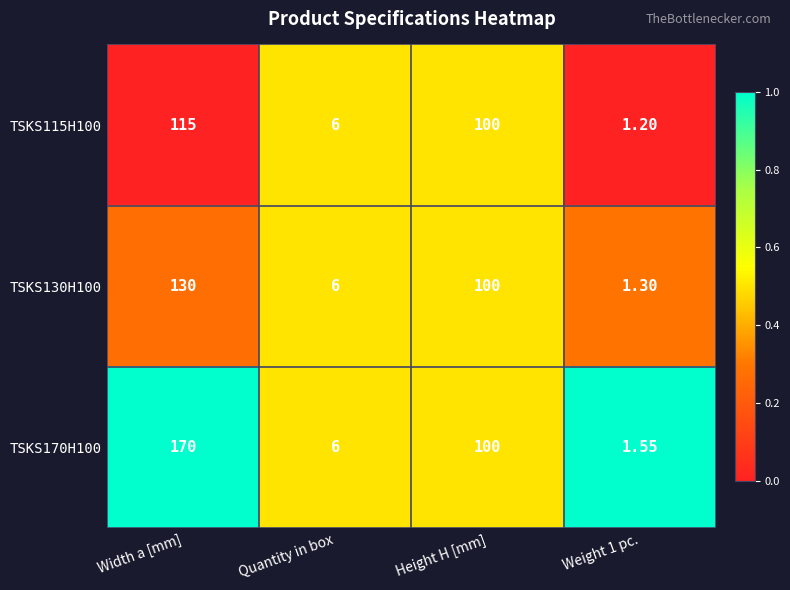

At which label does TSKS115H100 reach its peak?

Width a [mm]